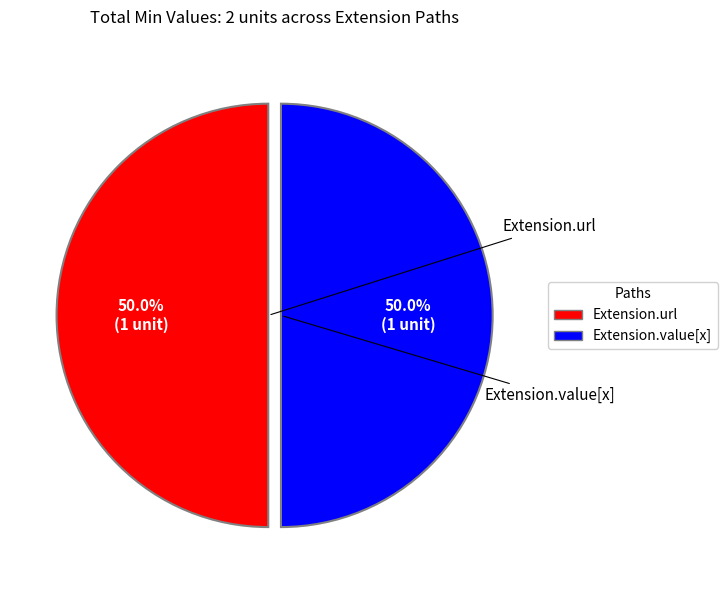

To the nearest percent, what is the difference between the largest and smallest slice percentages?

0%